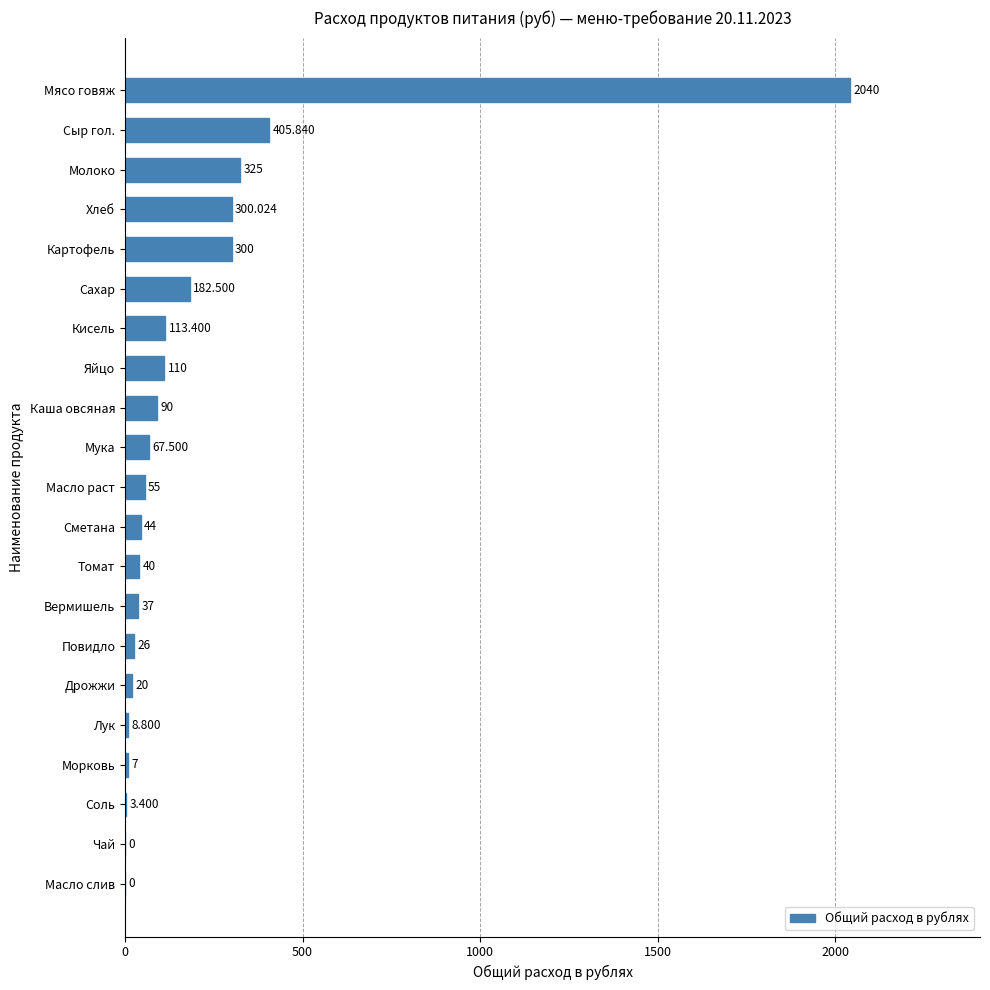

Between Томат and Соль, which is larger?

Томат